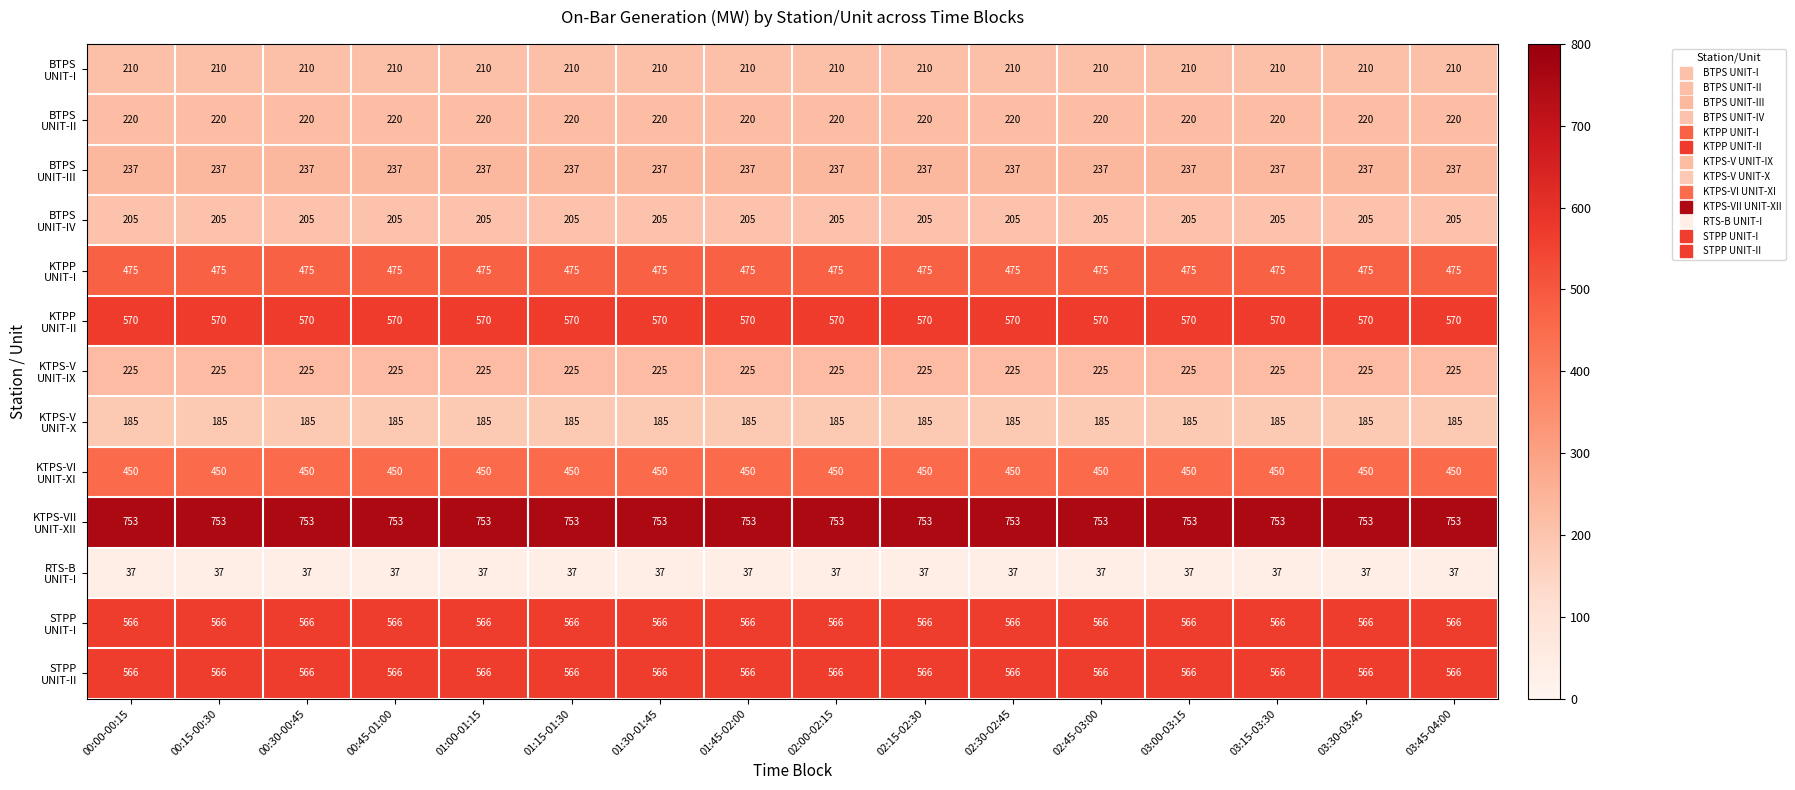

What is the greatest value displayed?

753